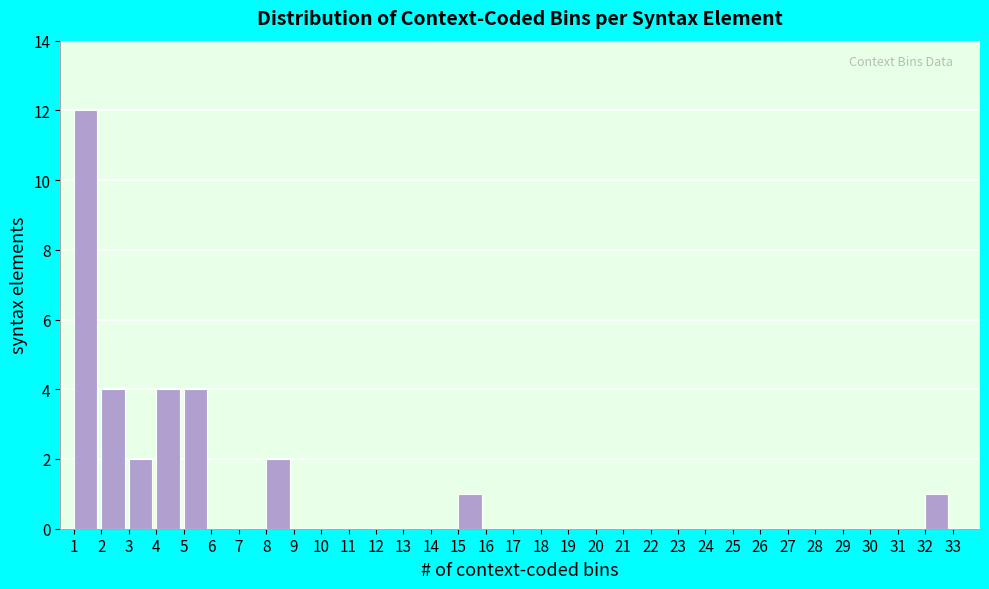

Reading left to right, list every bar in this chart as the range it spans on the x-axis followed by its height. The values are not printed on the chart, so give them approximately, as read against the axis.

1 to 2: 12
2 to 3: 4
3 to 4: 2
4 to 5: 4
5 to 6: 4
6 to 7: 0
7 to 8: 0
8 to 9: 2
9 to 10: 0
10 to 11: 0
11 to 12: 0
12 to 13: 0
13 to 14: 0
14 to 15: 0
15 to 16: 1
16 to 17: 0
17 to 18: 0
18 to 19: 0
19 to 20: 0
20 to 21: 0
21 to 22: 0
22 to 23: 0
23 to 24: 0
24 to 25: 0
25 to 26: 0
26 to 27: 0
27 to 28: 0
28 to 29: 0
29 to 30: 0
30 to 31: 0
31 to 32: 0
32 to 33: 1
33 to 34: 0